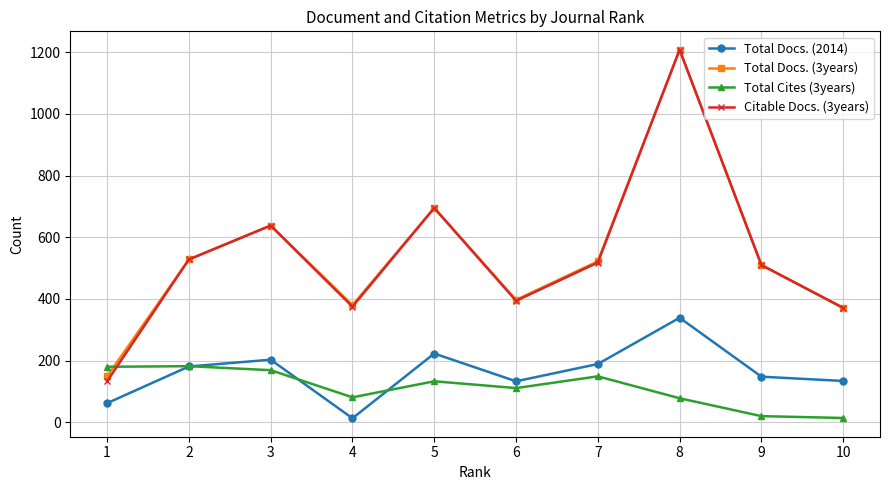

What is the difference between the highest and lowest values at 3?

469